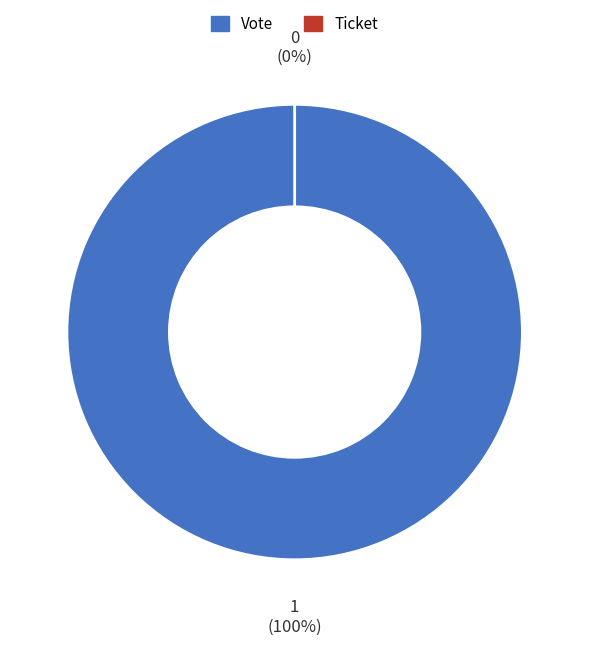

What is the largest slice in the pie chart?

Vote